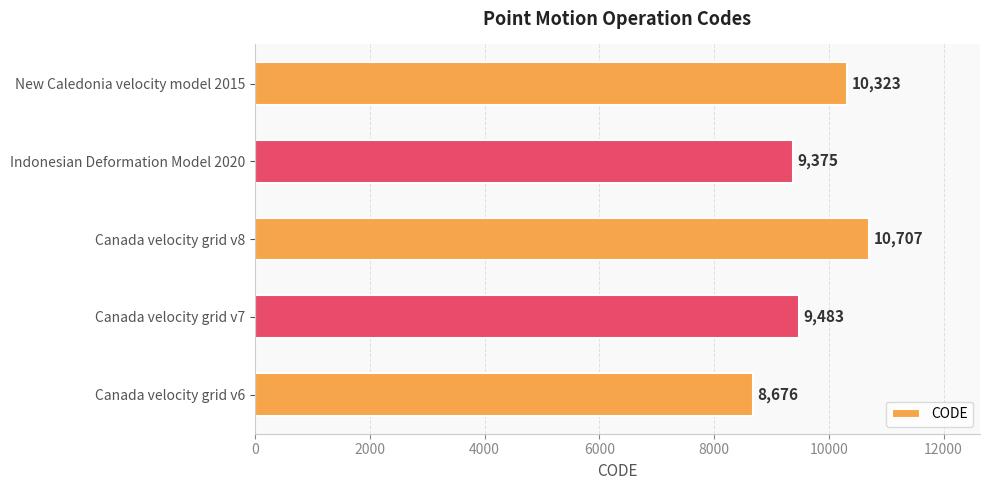

What is the sum of all values?

48564